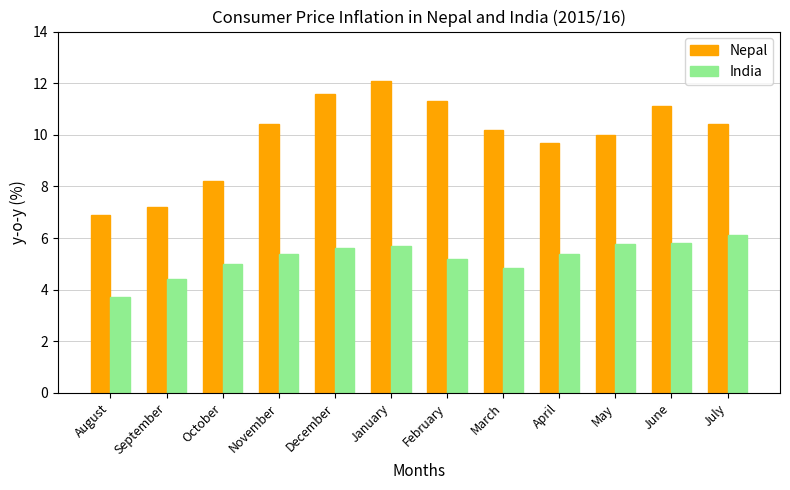

What position from the right is November?

9